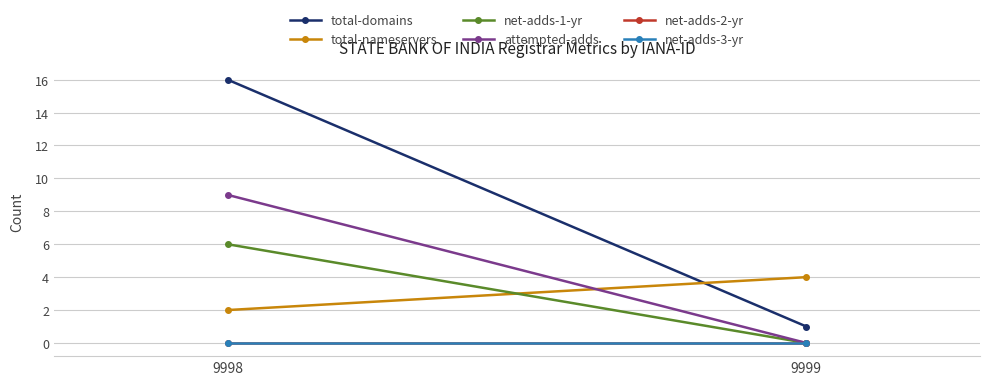

Where is total-domains nearest to the value 8?

9999